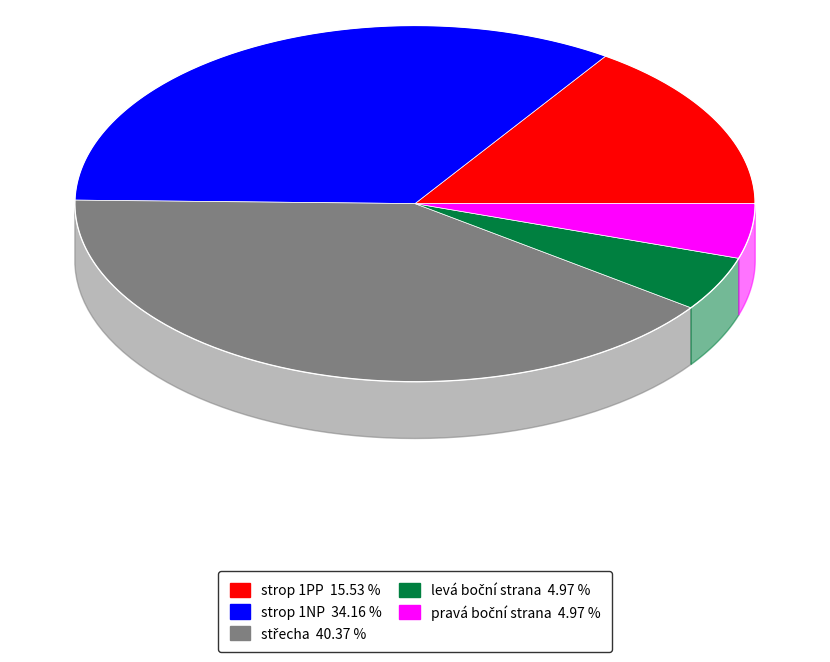

Which category has the smallest portion of the pie?

levá boční strana